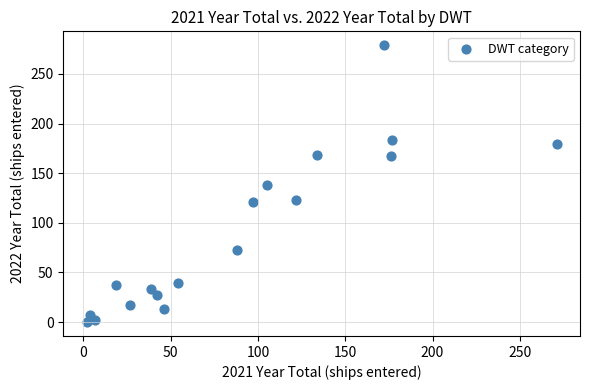

What is the range of Y values (max minus min)?

279